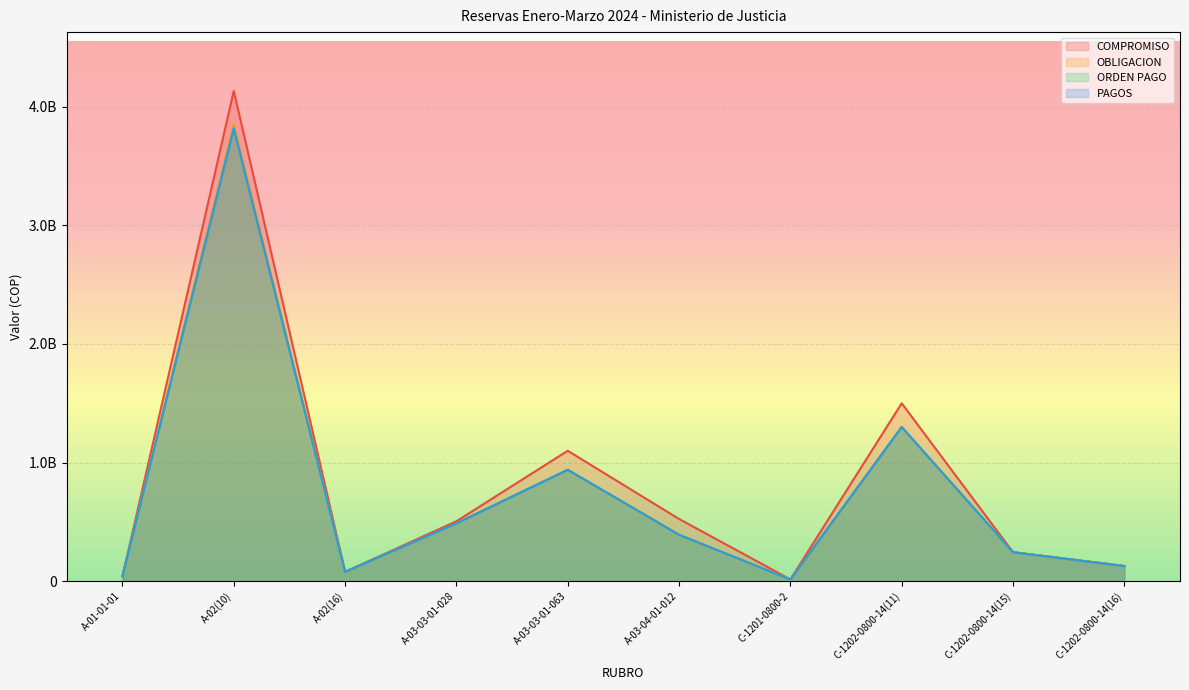

At how many categories does at least one series exceed 1906434710?

1